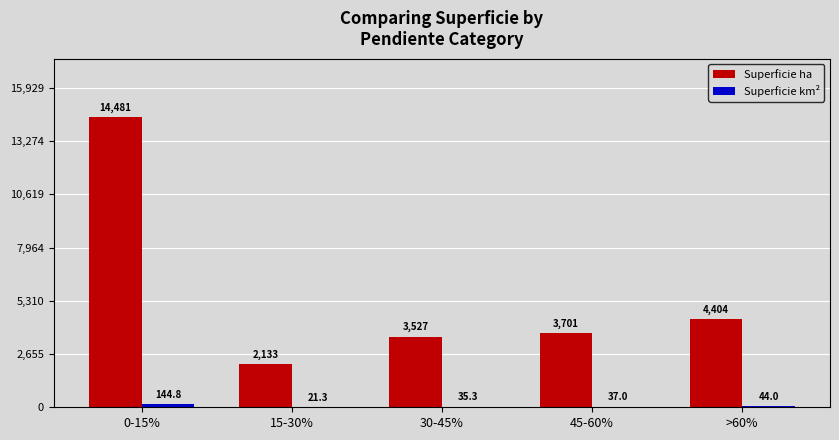

At which label does Superficie ha first exceed 3701?

0-15%